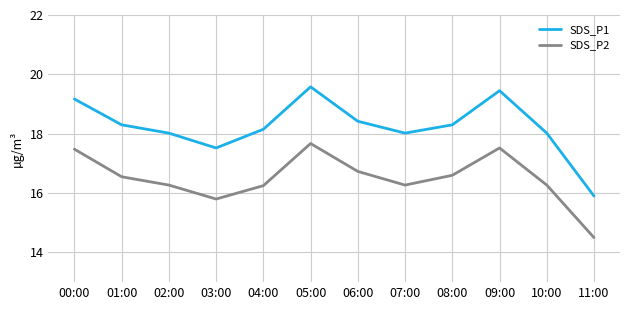

List the series in order of their overall mean, highest first.

SDS_P1, SDS_P2